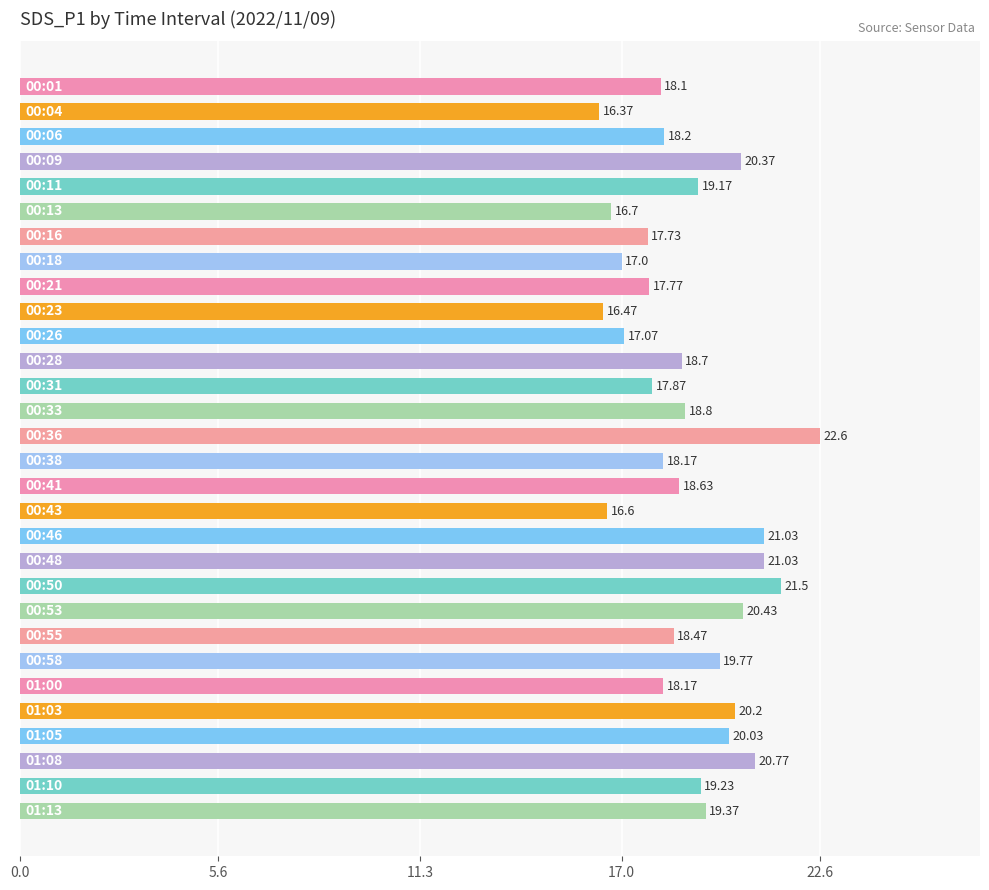

What is the sum of all values?

566.3